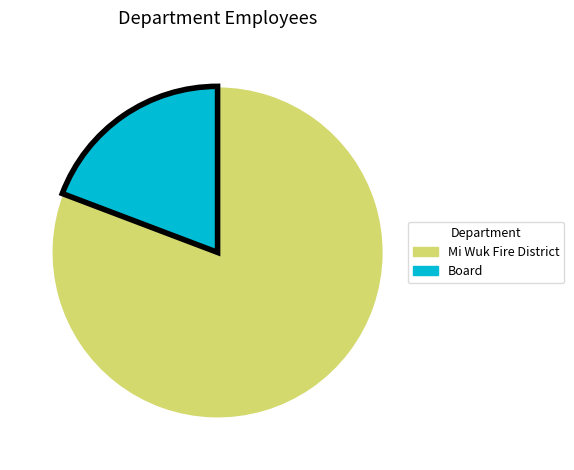

The Mi Wuk Fire District slice represents 74% of the pie. True or false?

False